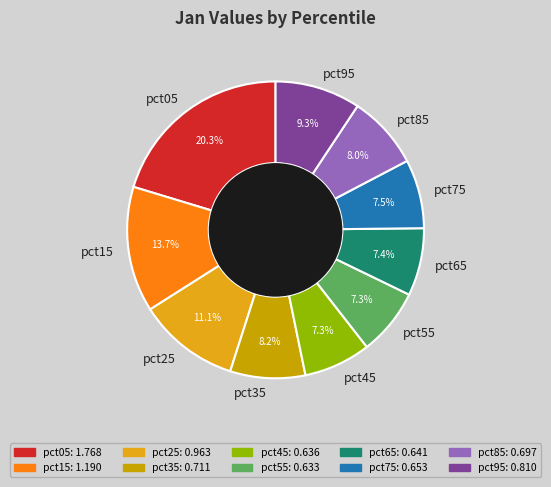

The pct25 slice represents 11% of the pie. True or false?

True